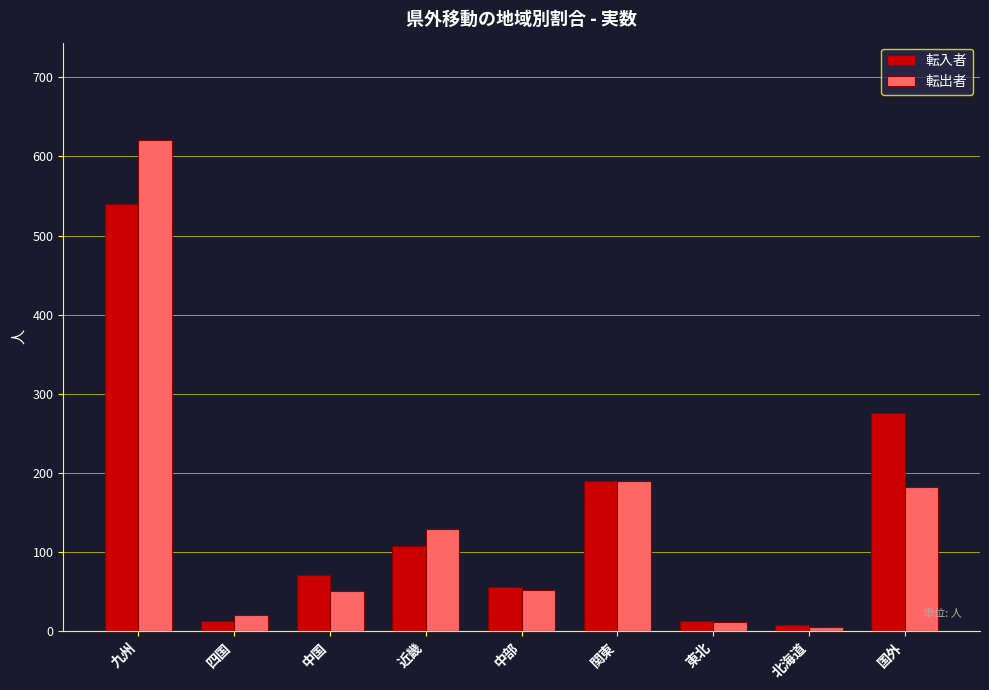

Rank the series by their maximum value, from highest to lowest.

転出者, 転入者